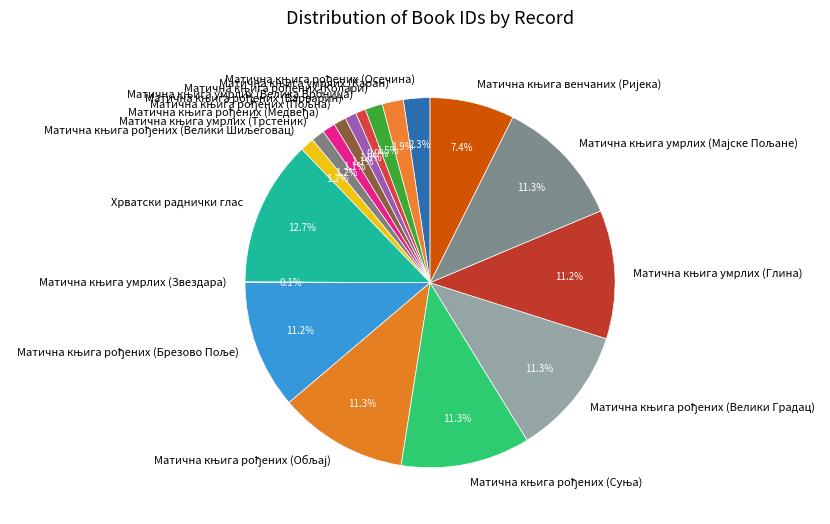

Is there any slice that represents more than half of the pie?

No